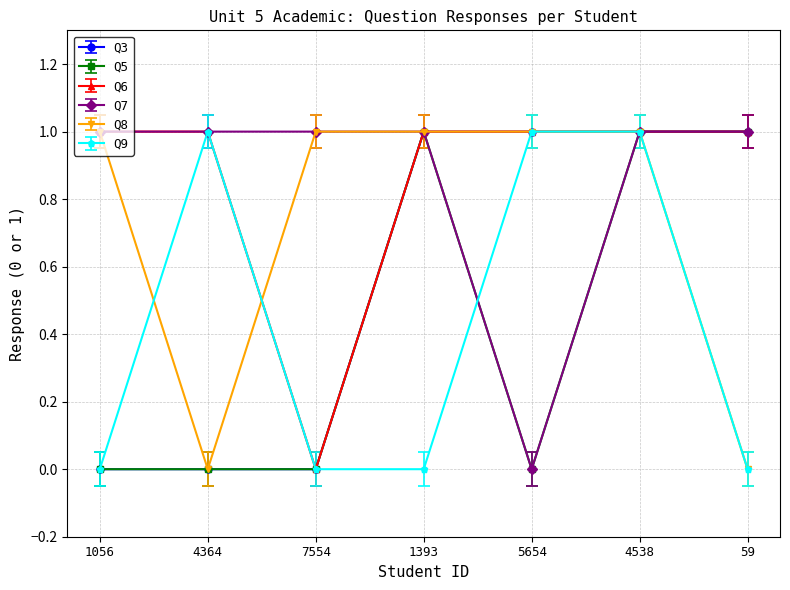

What is the difference between the highest and lowest values at 1393?

1